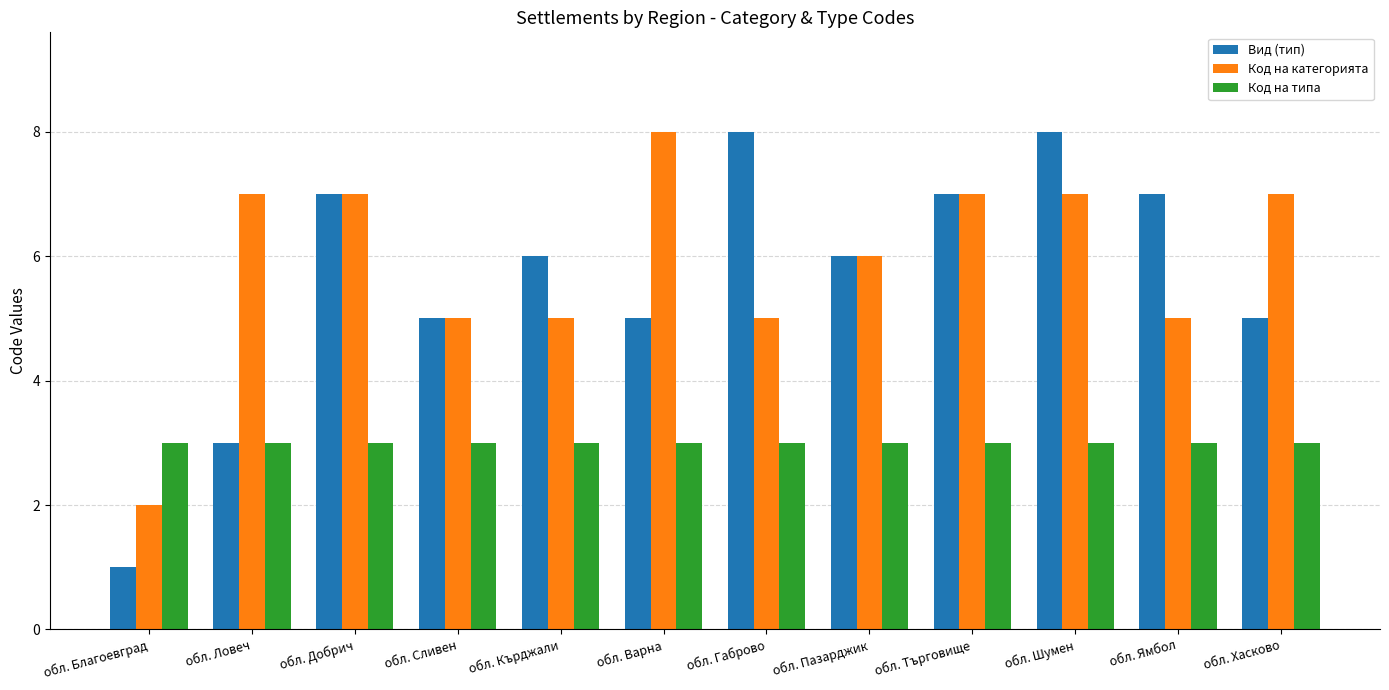

What is the difference between the maximum and second lowest values in the Код на категорията series?

3